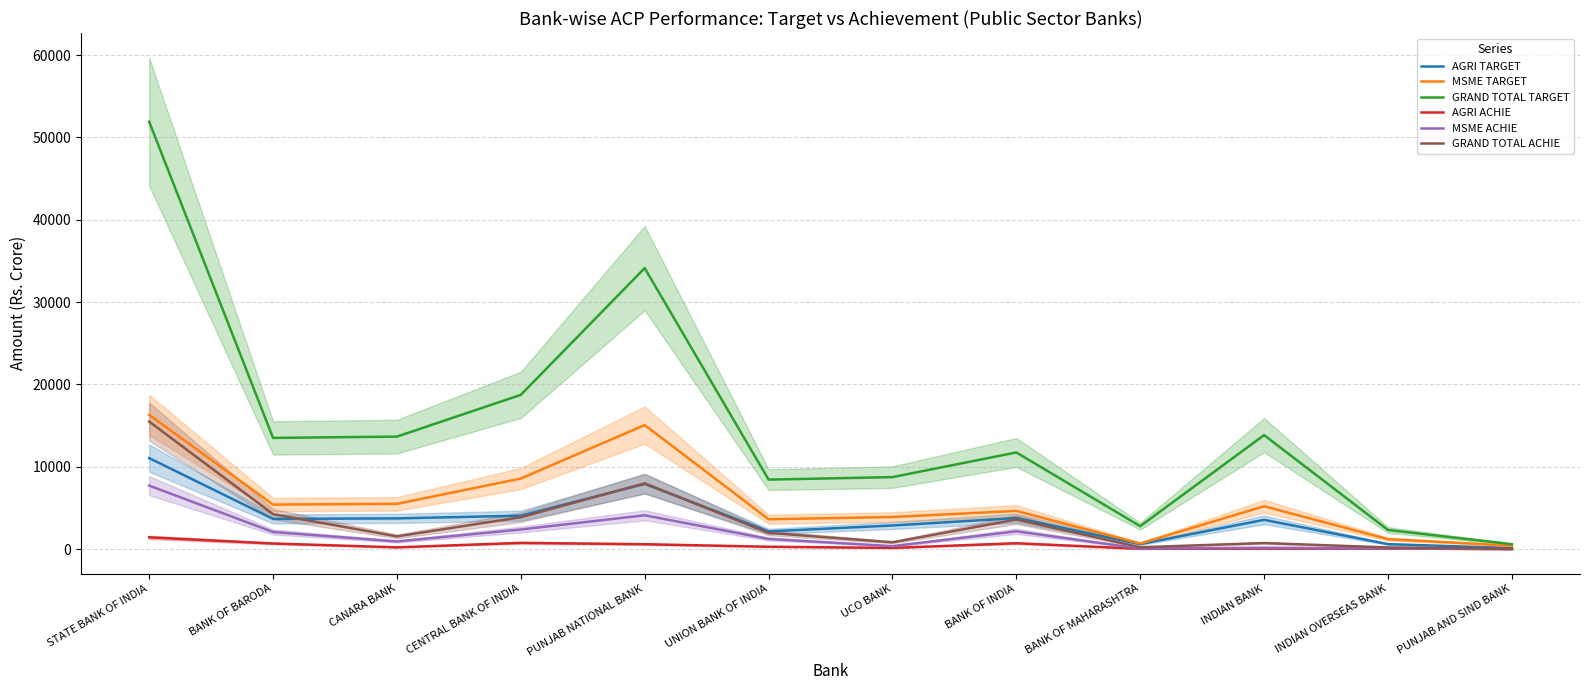

Which series has the largest range (max minus min)?

GRAND TOTAL TARGET